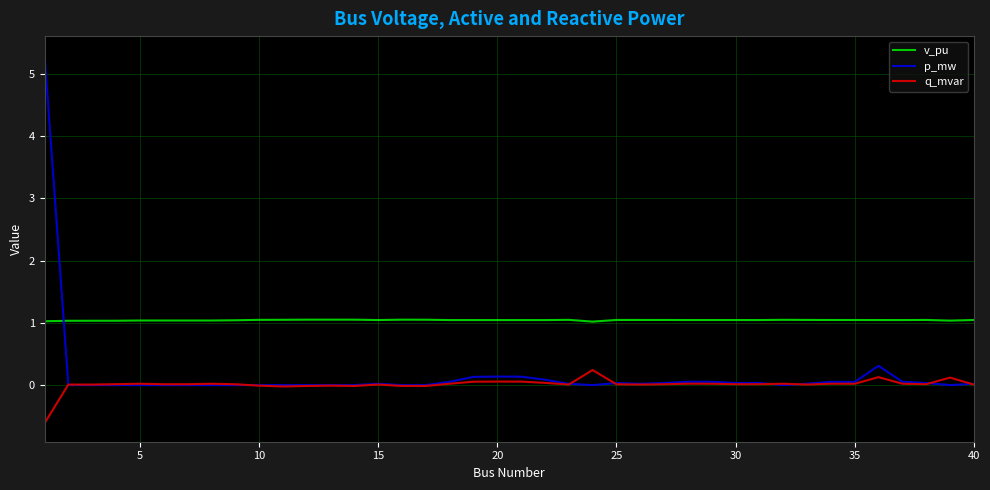

What is the minimum value for v_pu?

1.0